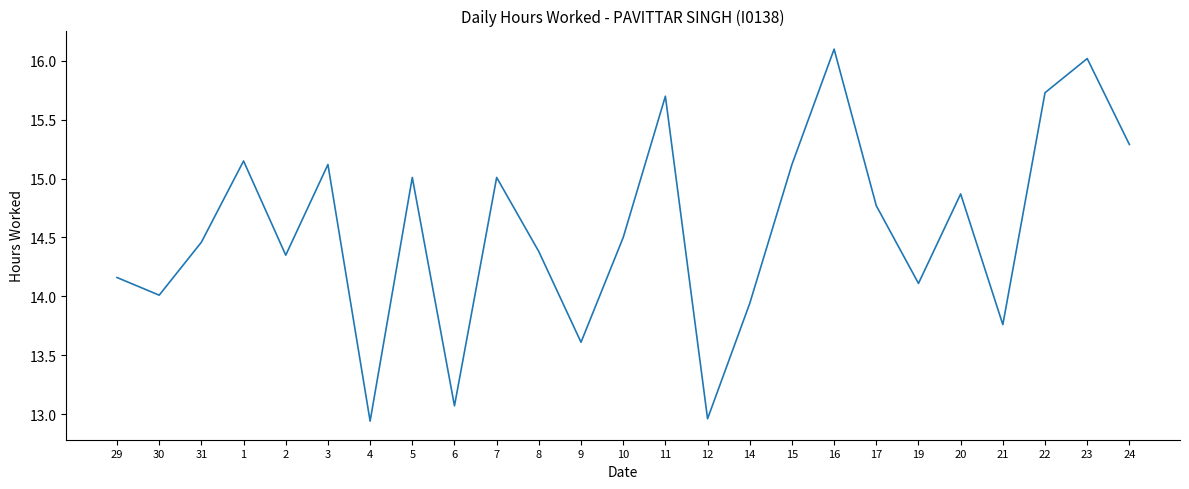

What is the change in value from 30 to 5?

+1.0